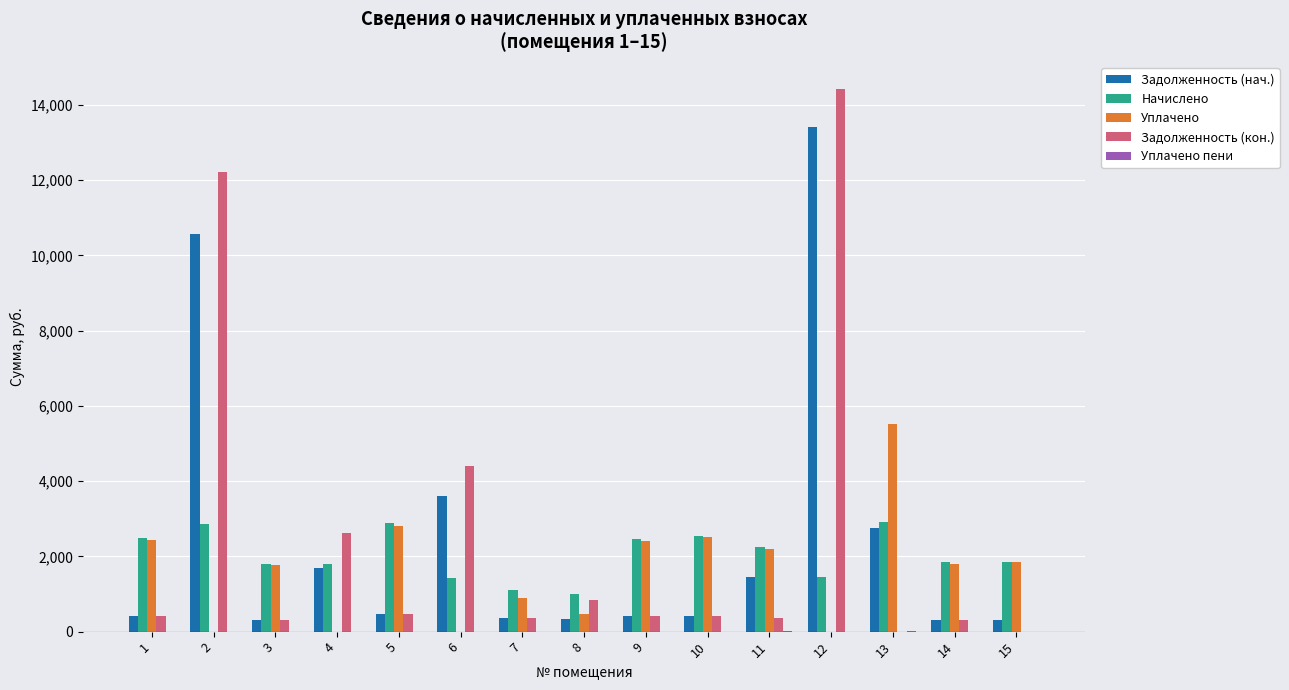

How many values in the Задолженность (кон.) series exceed 415?

8